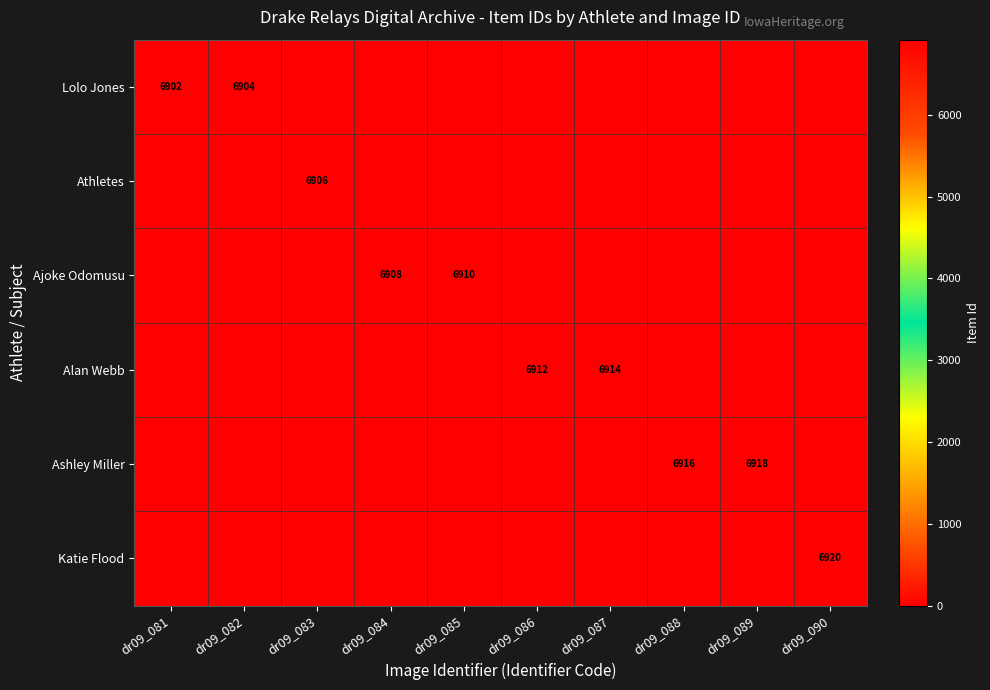

What is the total value across all series at dr09_089?

6918